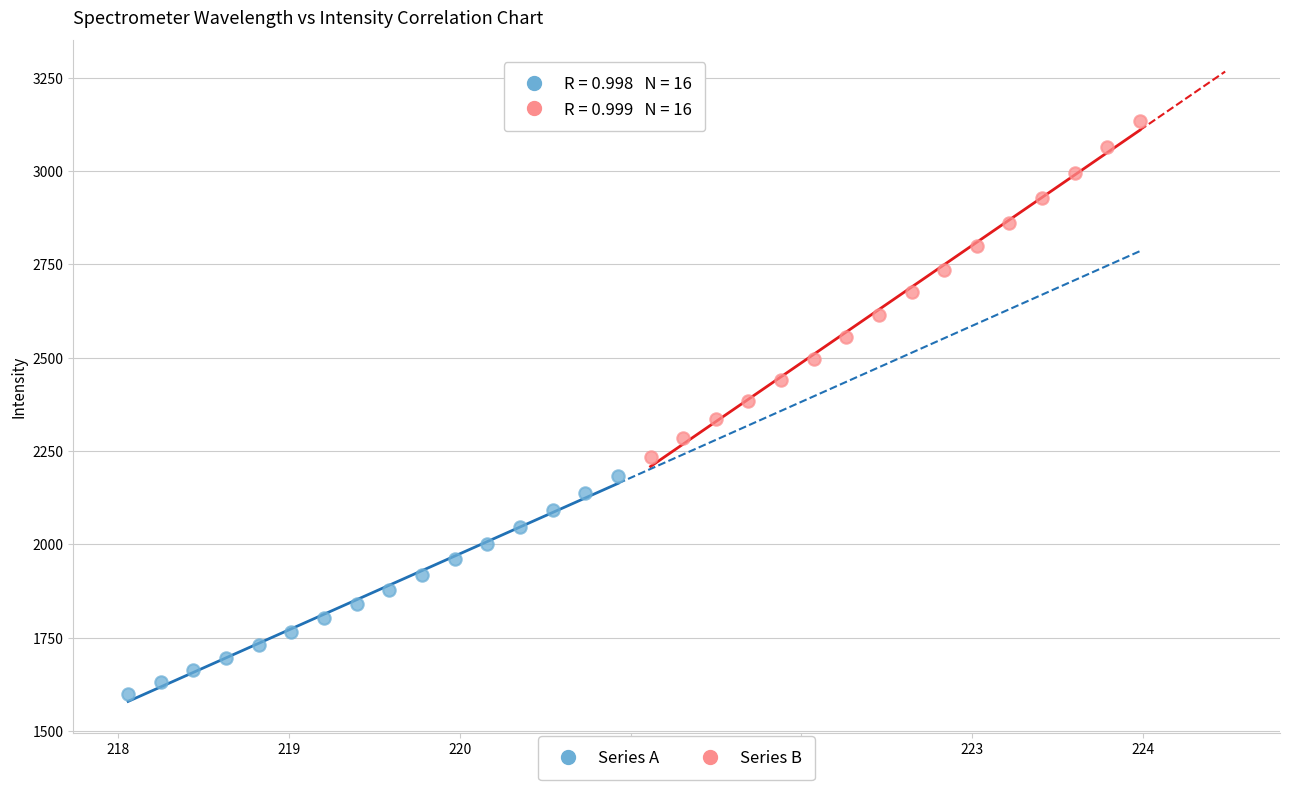

Which series has the largest Y range (max minus min)?

Series B